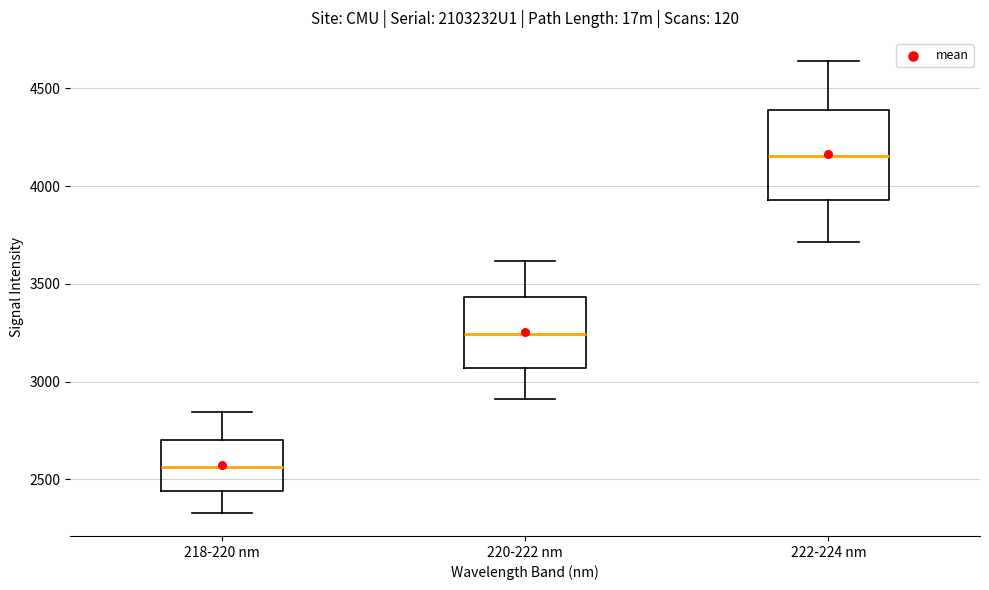

Comparing the boxes themselves (not the whiskers), which one is the tallest?

222-224 nm